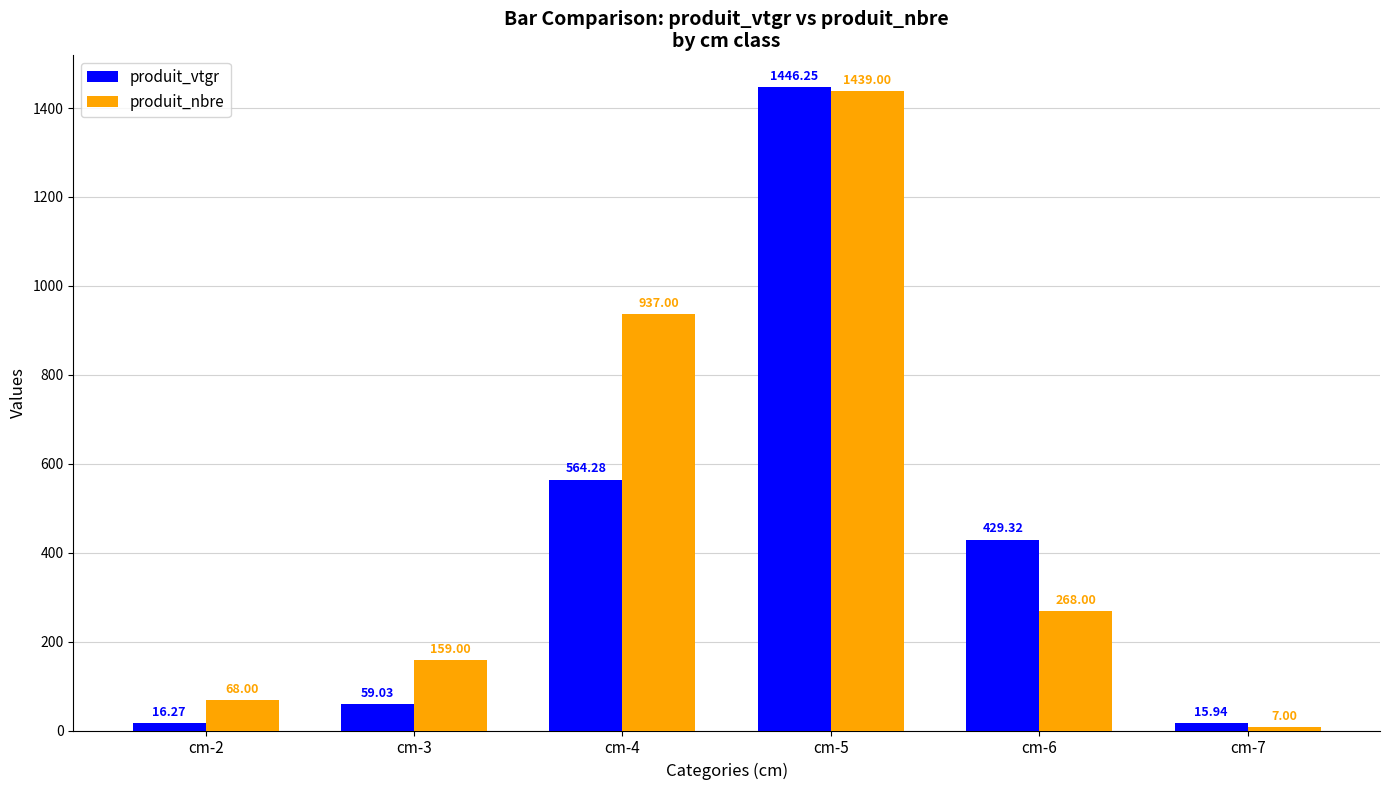

What is the sum of all produit_nbre values?

2878.0